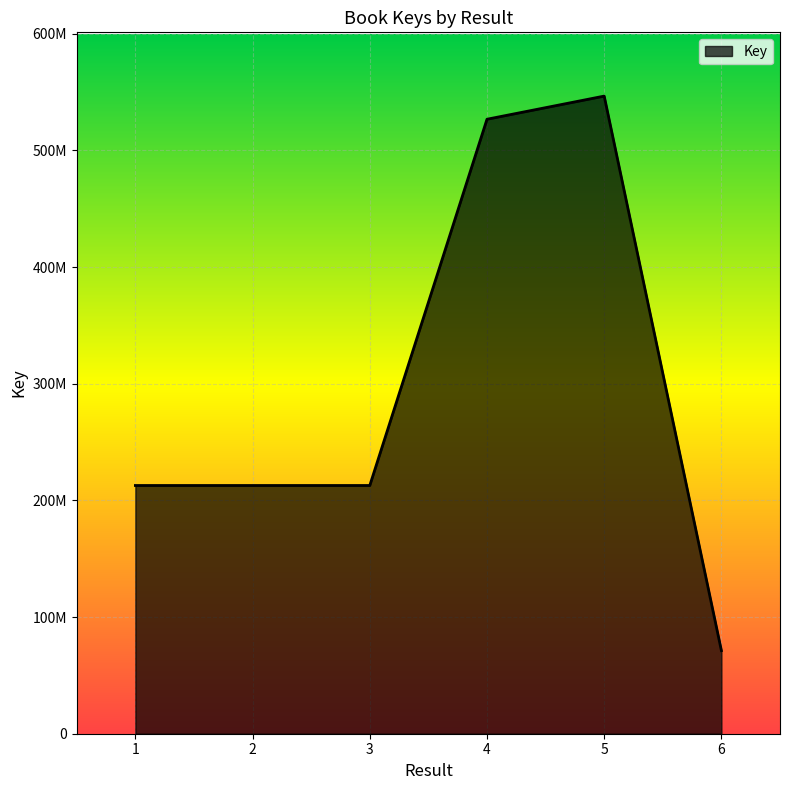

What is the greatest value displayed?

546614433